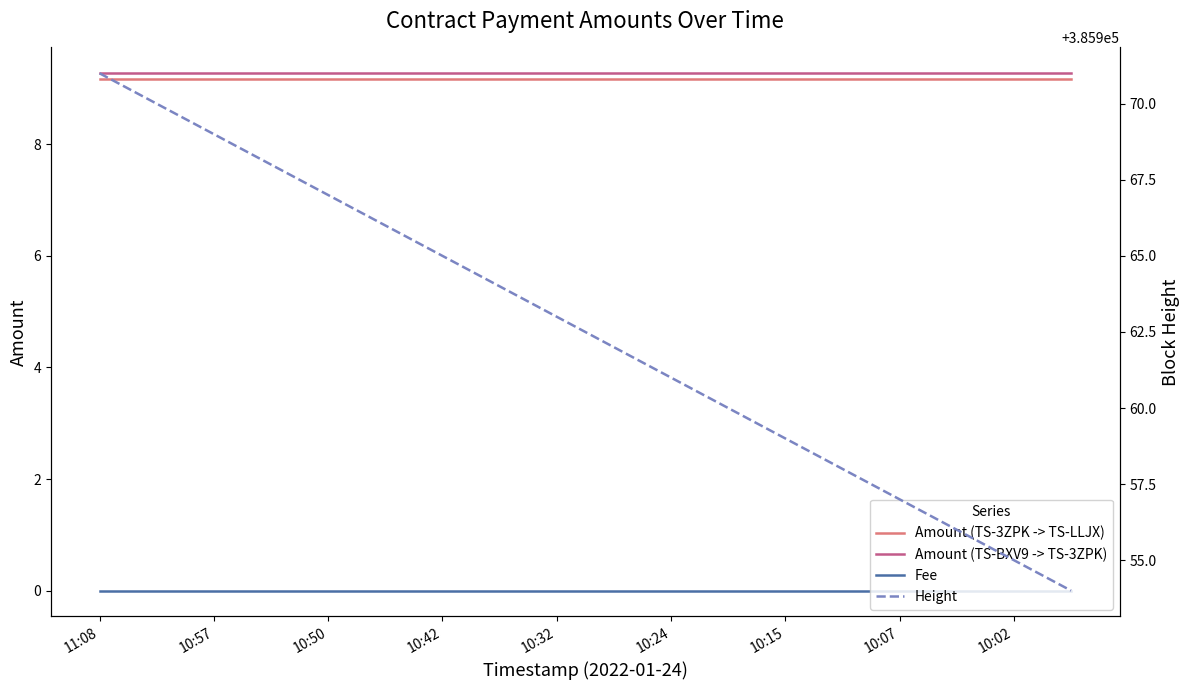

What is the lowest value of the Amount (TS-3ZPK -> TS-LLJX) series?

9.2